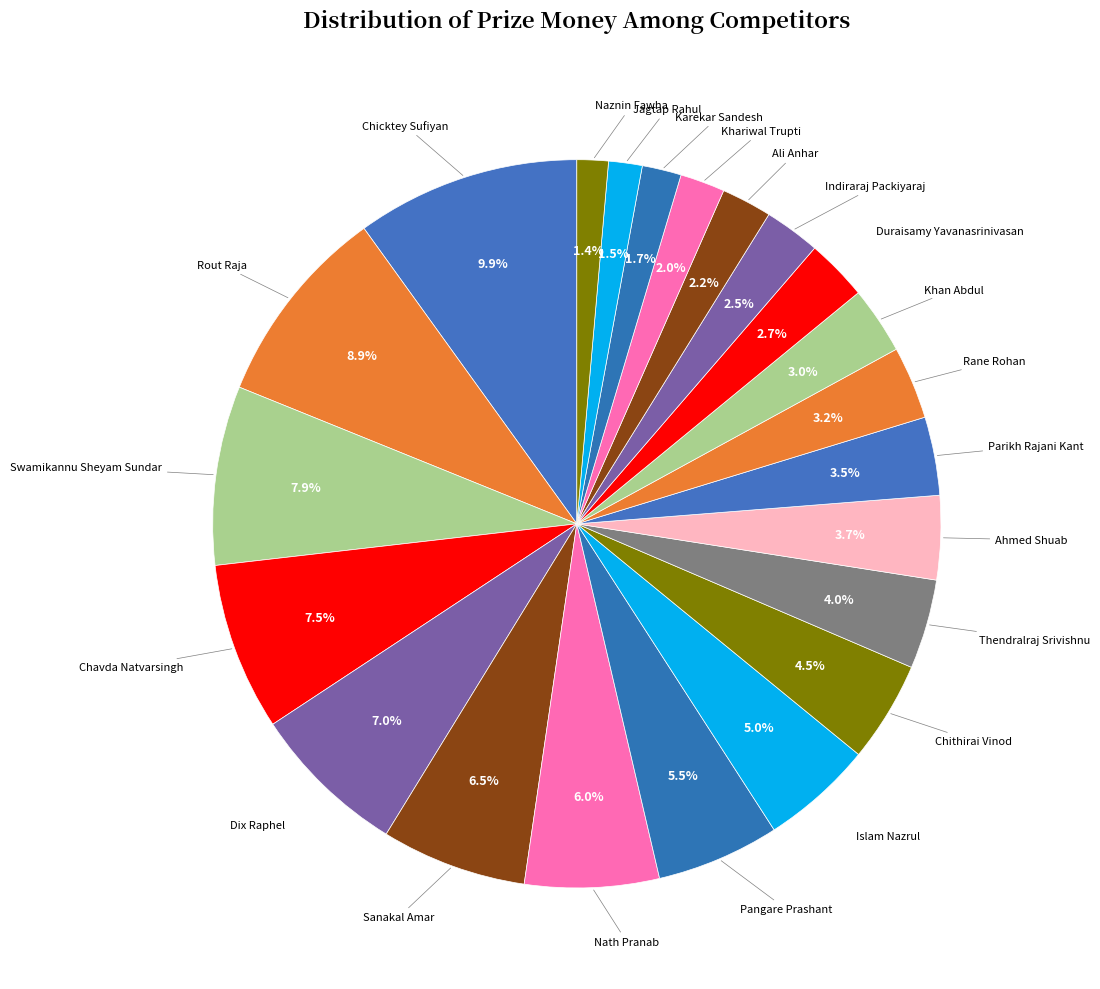

Which category has the biggest portion of the pie?

Chicktey Sufiyan